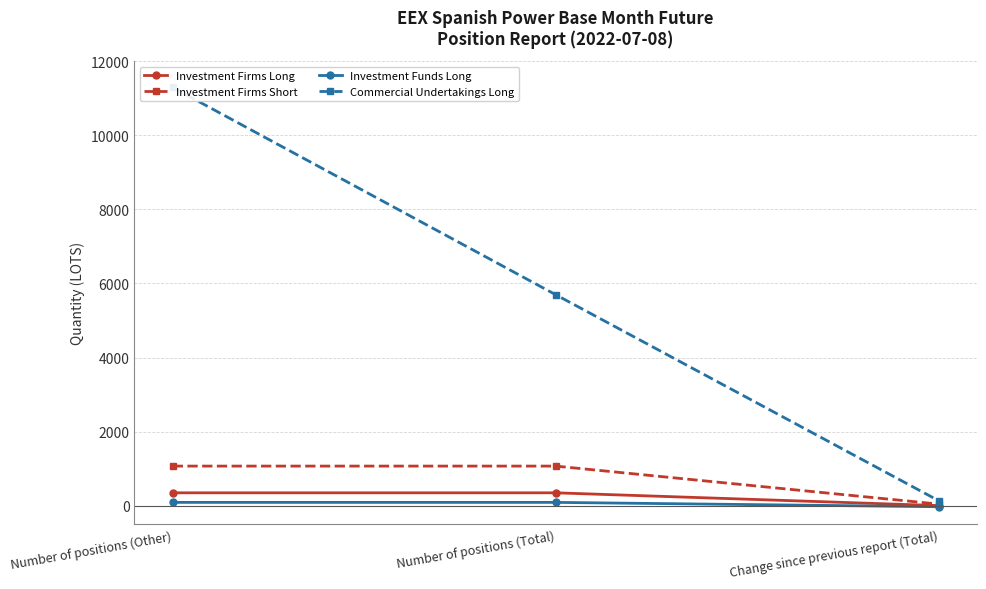

What is the difference between the highest and lowest values at Number of positions (Total)?

5603.0